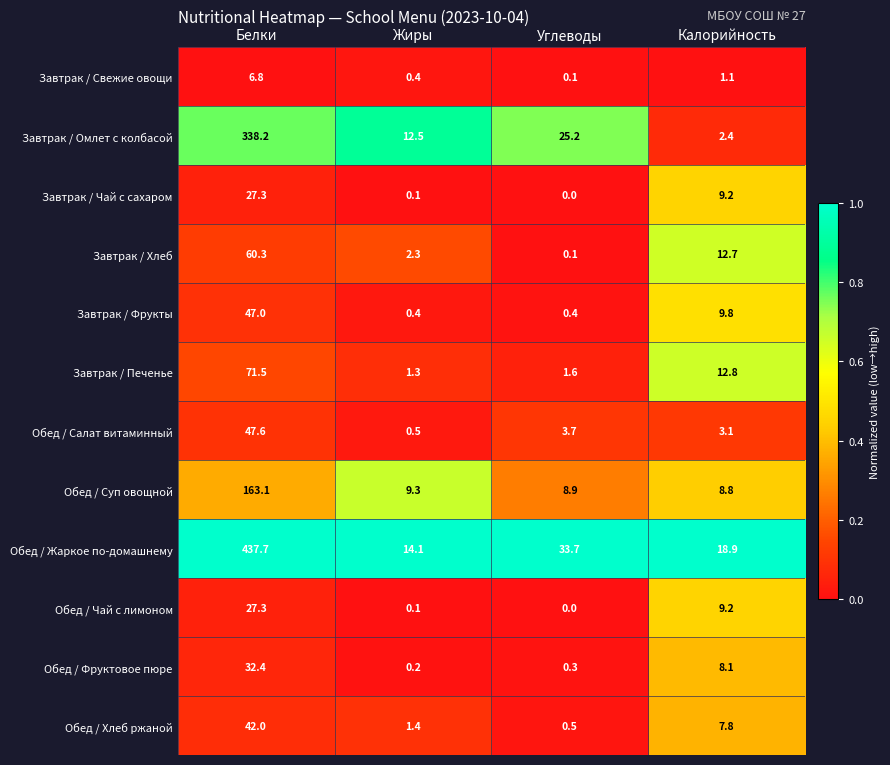

The value of Завтрак / Печенье at Калорийность is 8.3. True or false?

False